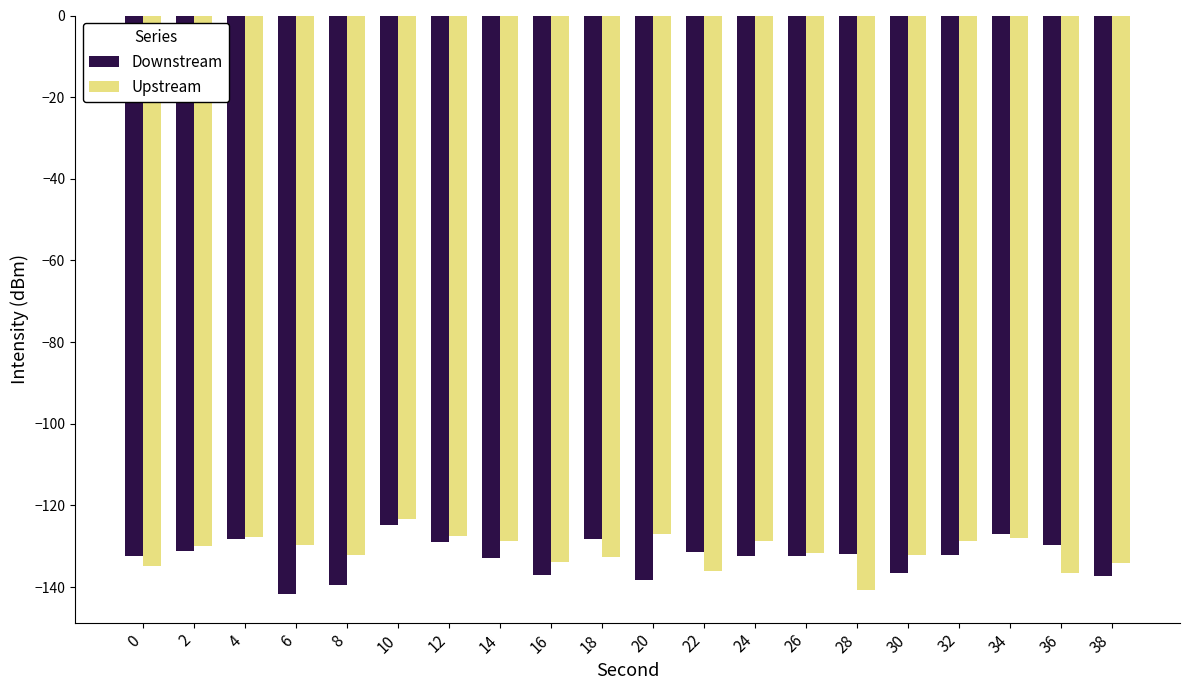

What are all the series names shown in the legend?

Downstream, Upstream